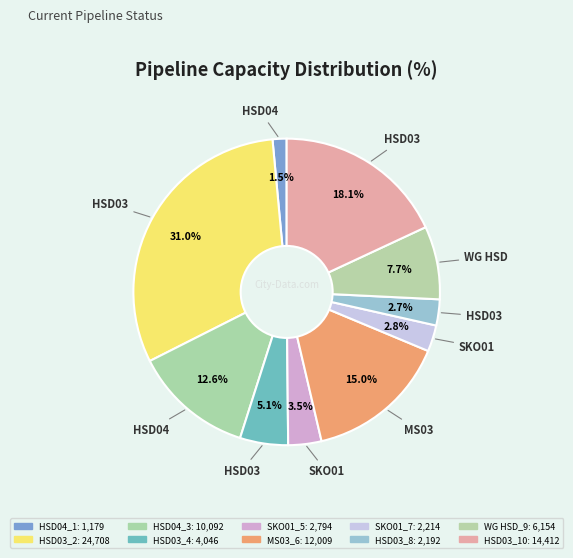

Count the number of slices in the pie.

10